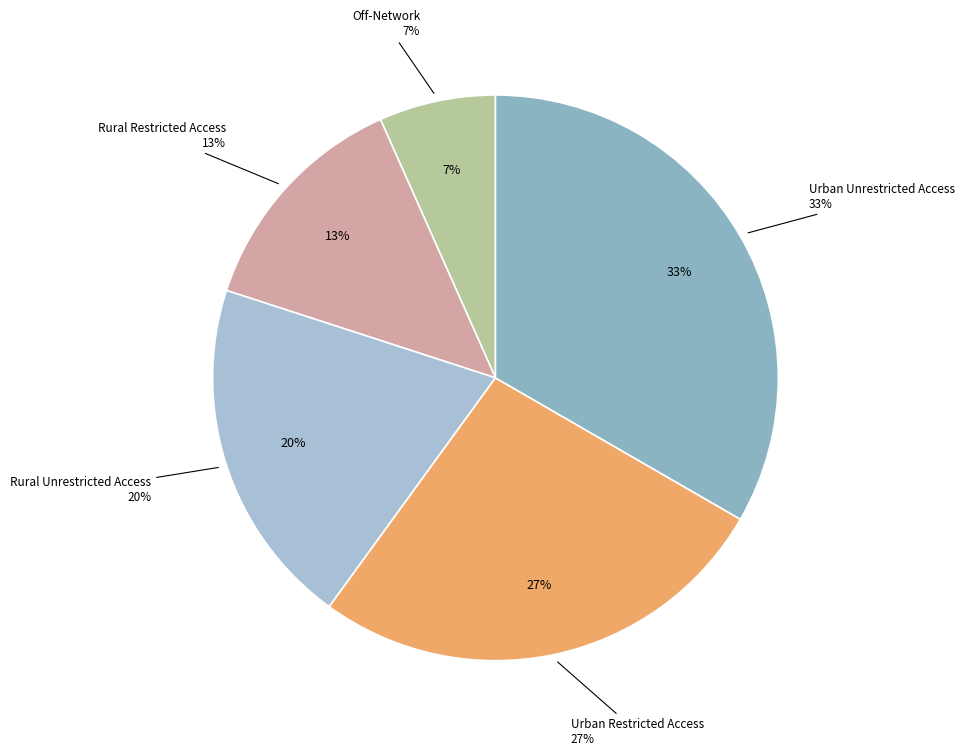

What is the ratio of the value at Rural Unrestricted Access to the value at Urban Unrestricted Access?

0.6